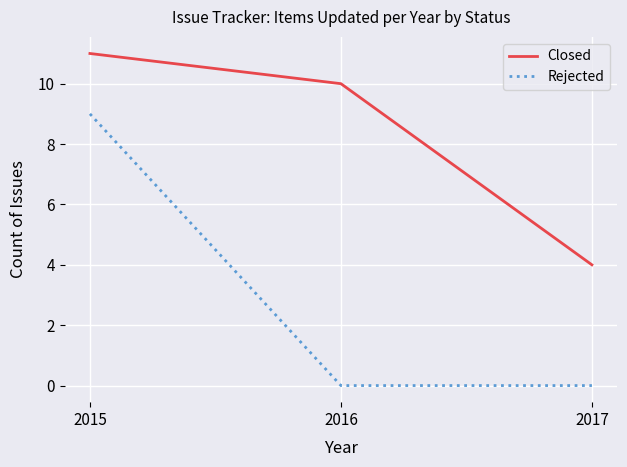

What is the average value of the Closed series?

8